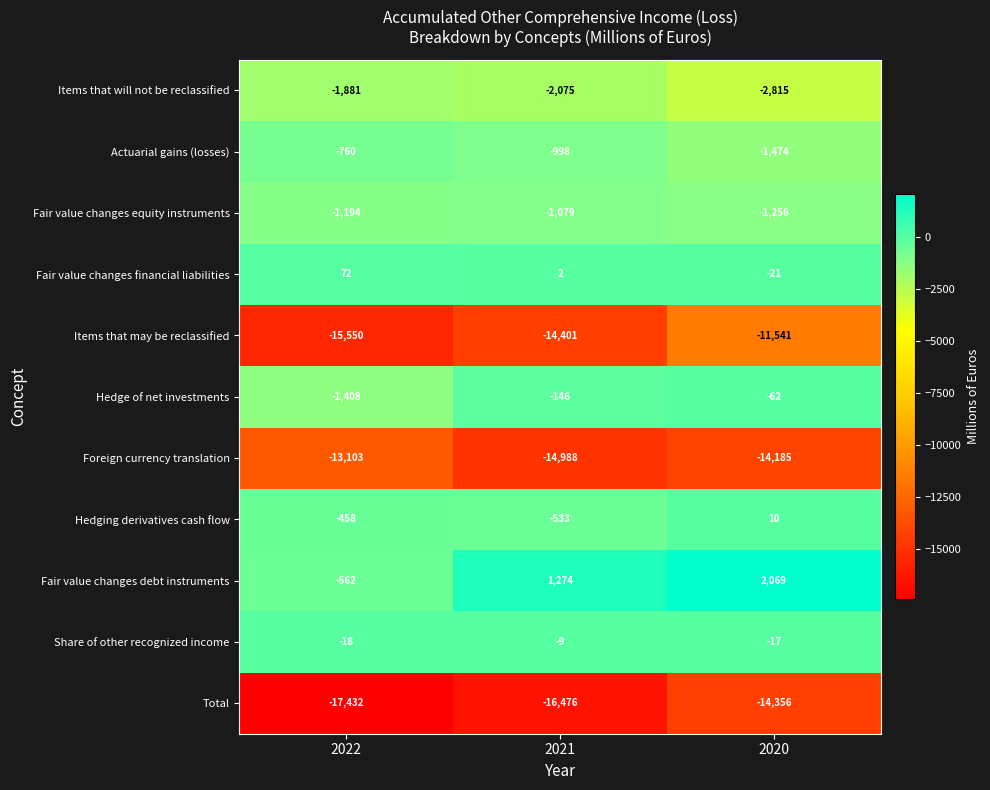

The Hedge of net investments series shows -234 at 2021. True or false?

False